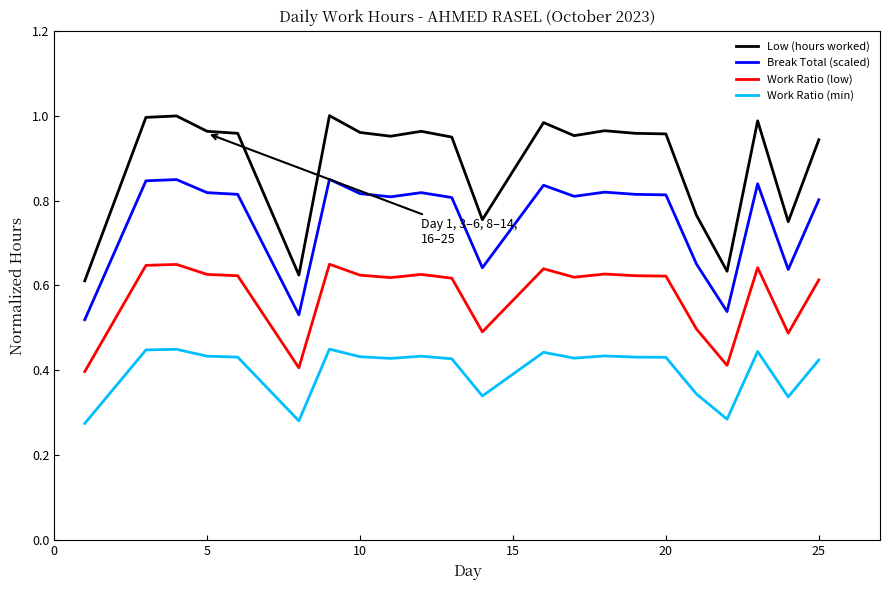

At how many categories does at least one series exceed 0?

22